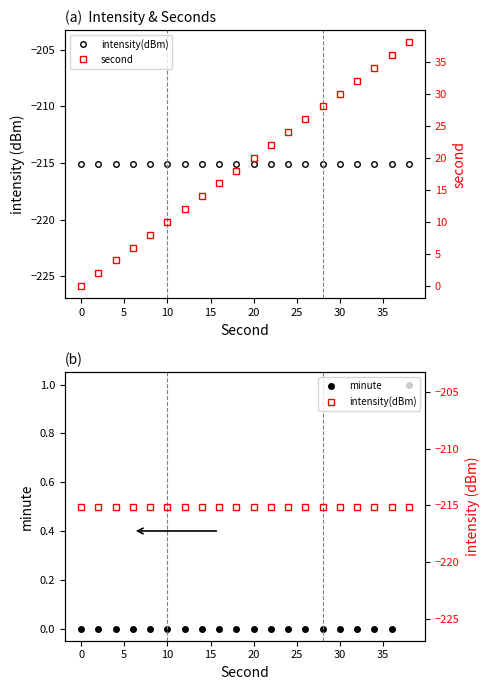

Which series has the largest range (max minus min)?

second